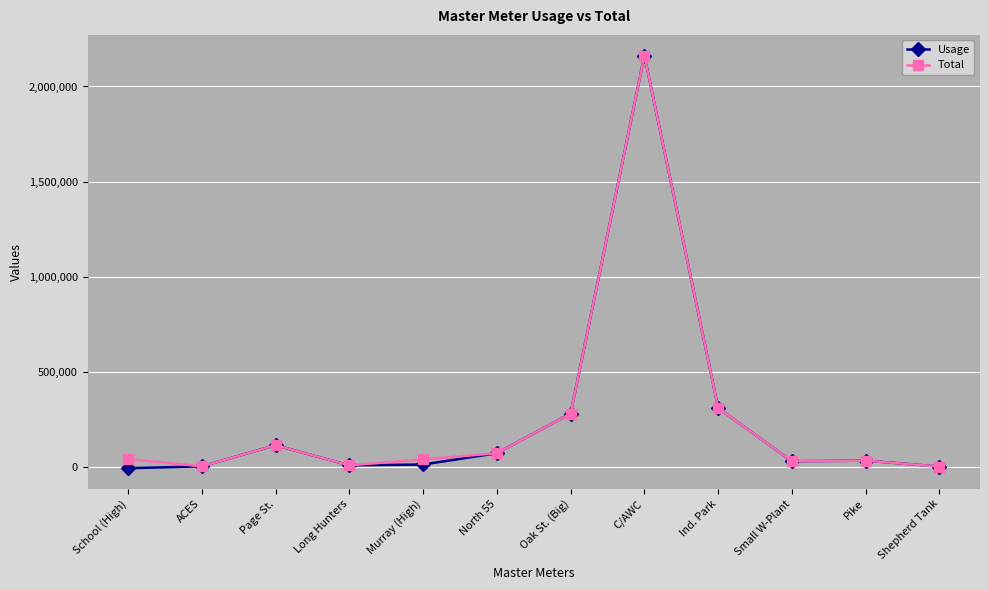

Does the chart have visible grid lines?

Yes